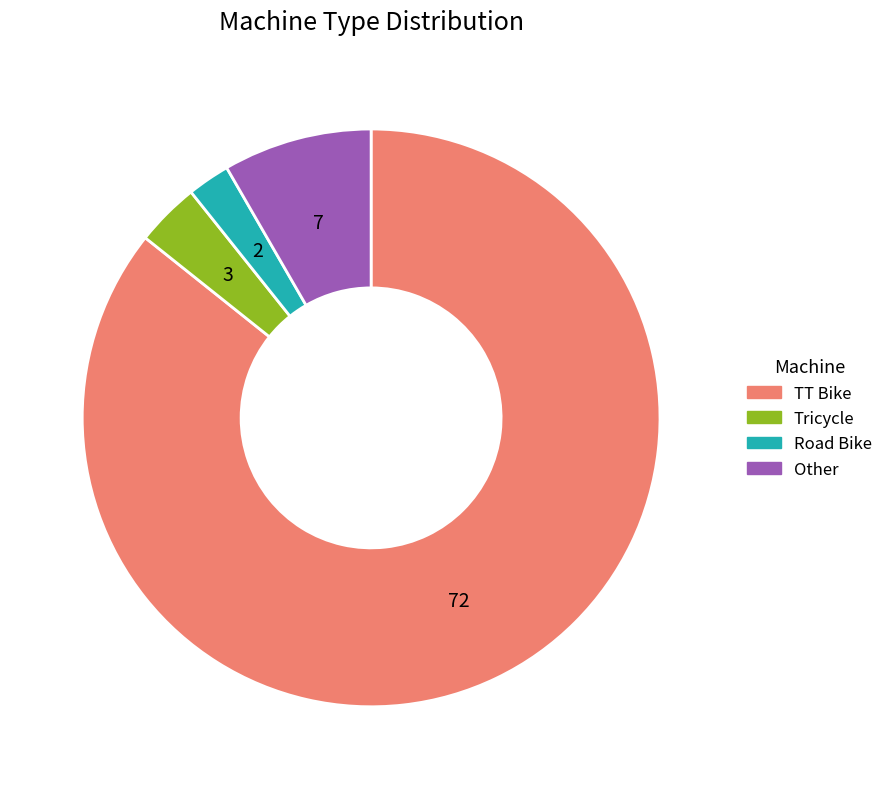

What is the largest slice in the pie chart?

TT Bike